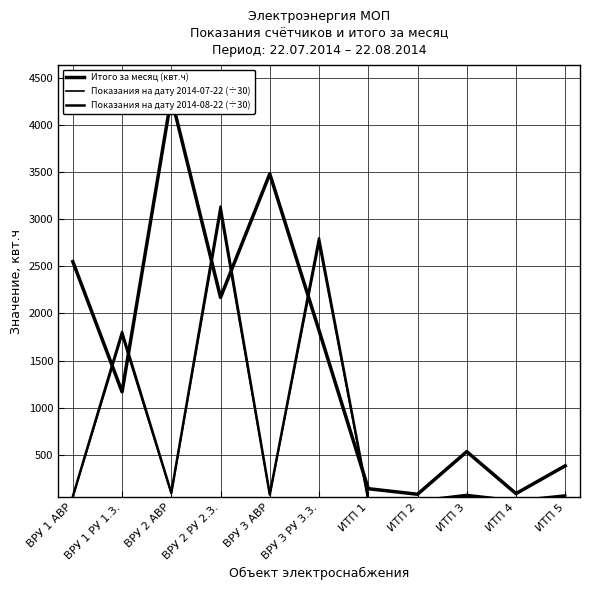

What is the sum of the Итого за месяц (квт.ч) values at ИТП 3 and ВРУ 1 РУ 1.3.?

1704.0